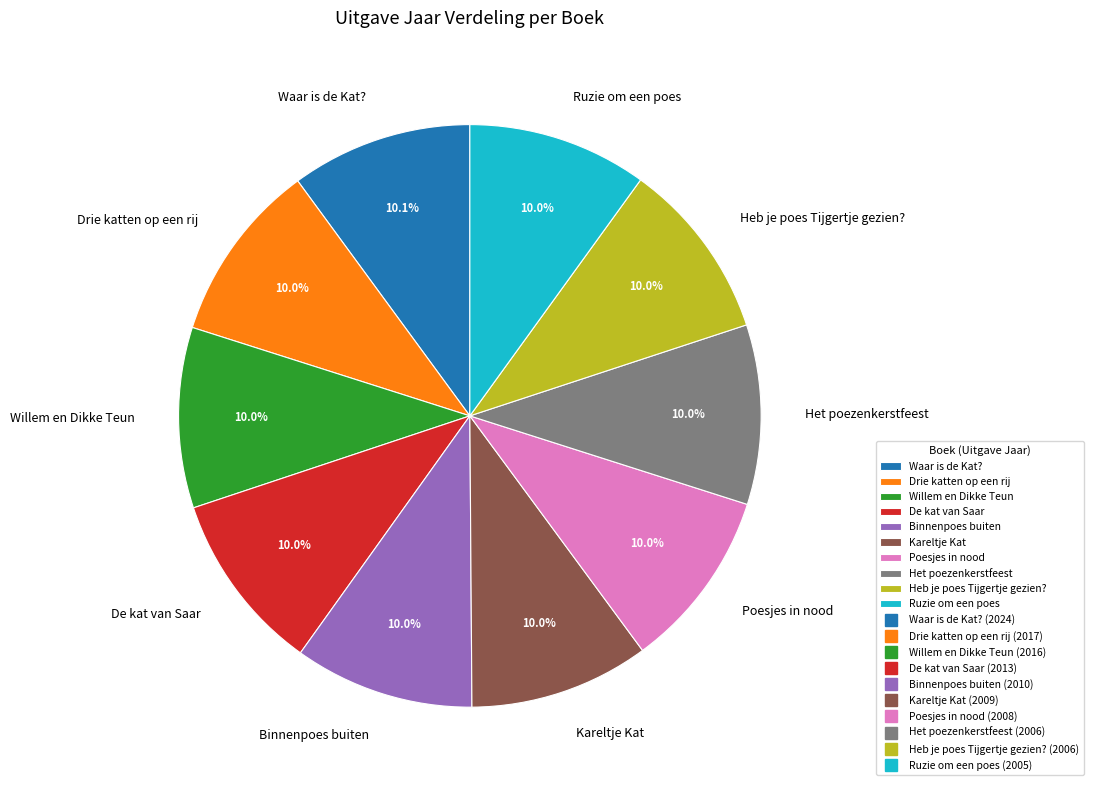

To the nearest percent, what is the combined percentage of Het poezenkerstfeest and De kat van Saar?

20%